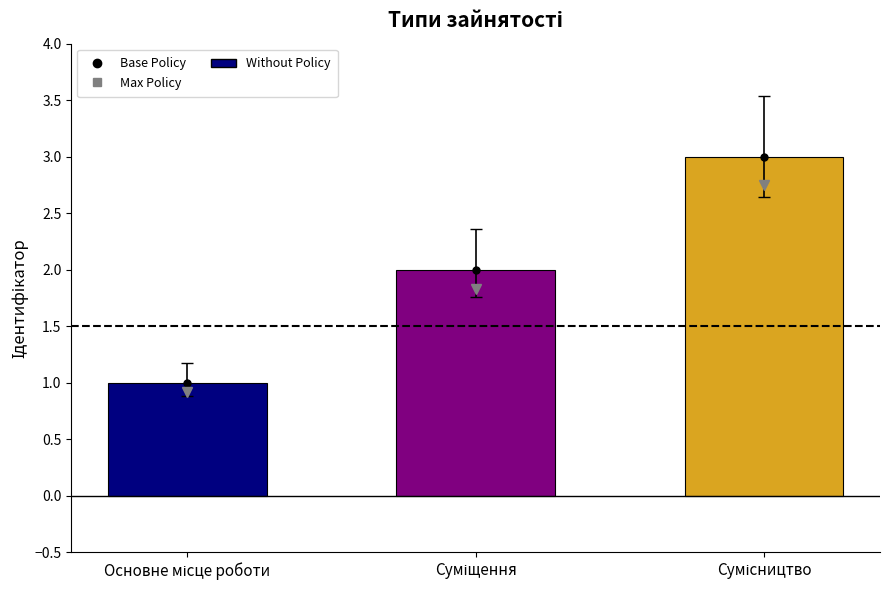

What is the greatest value displayed?

3